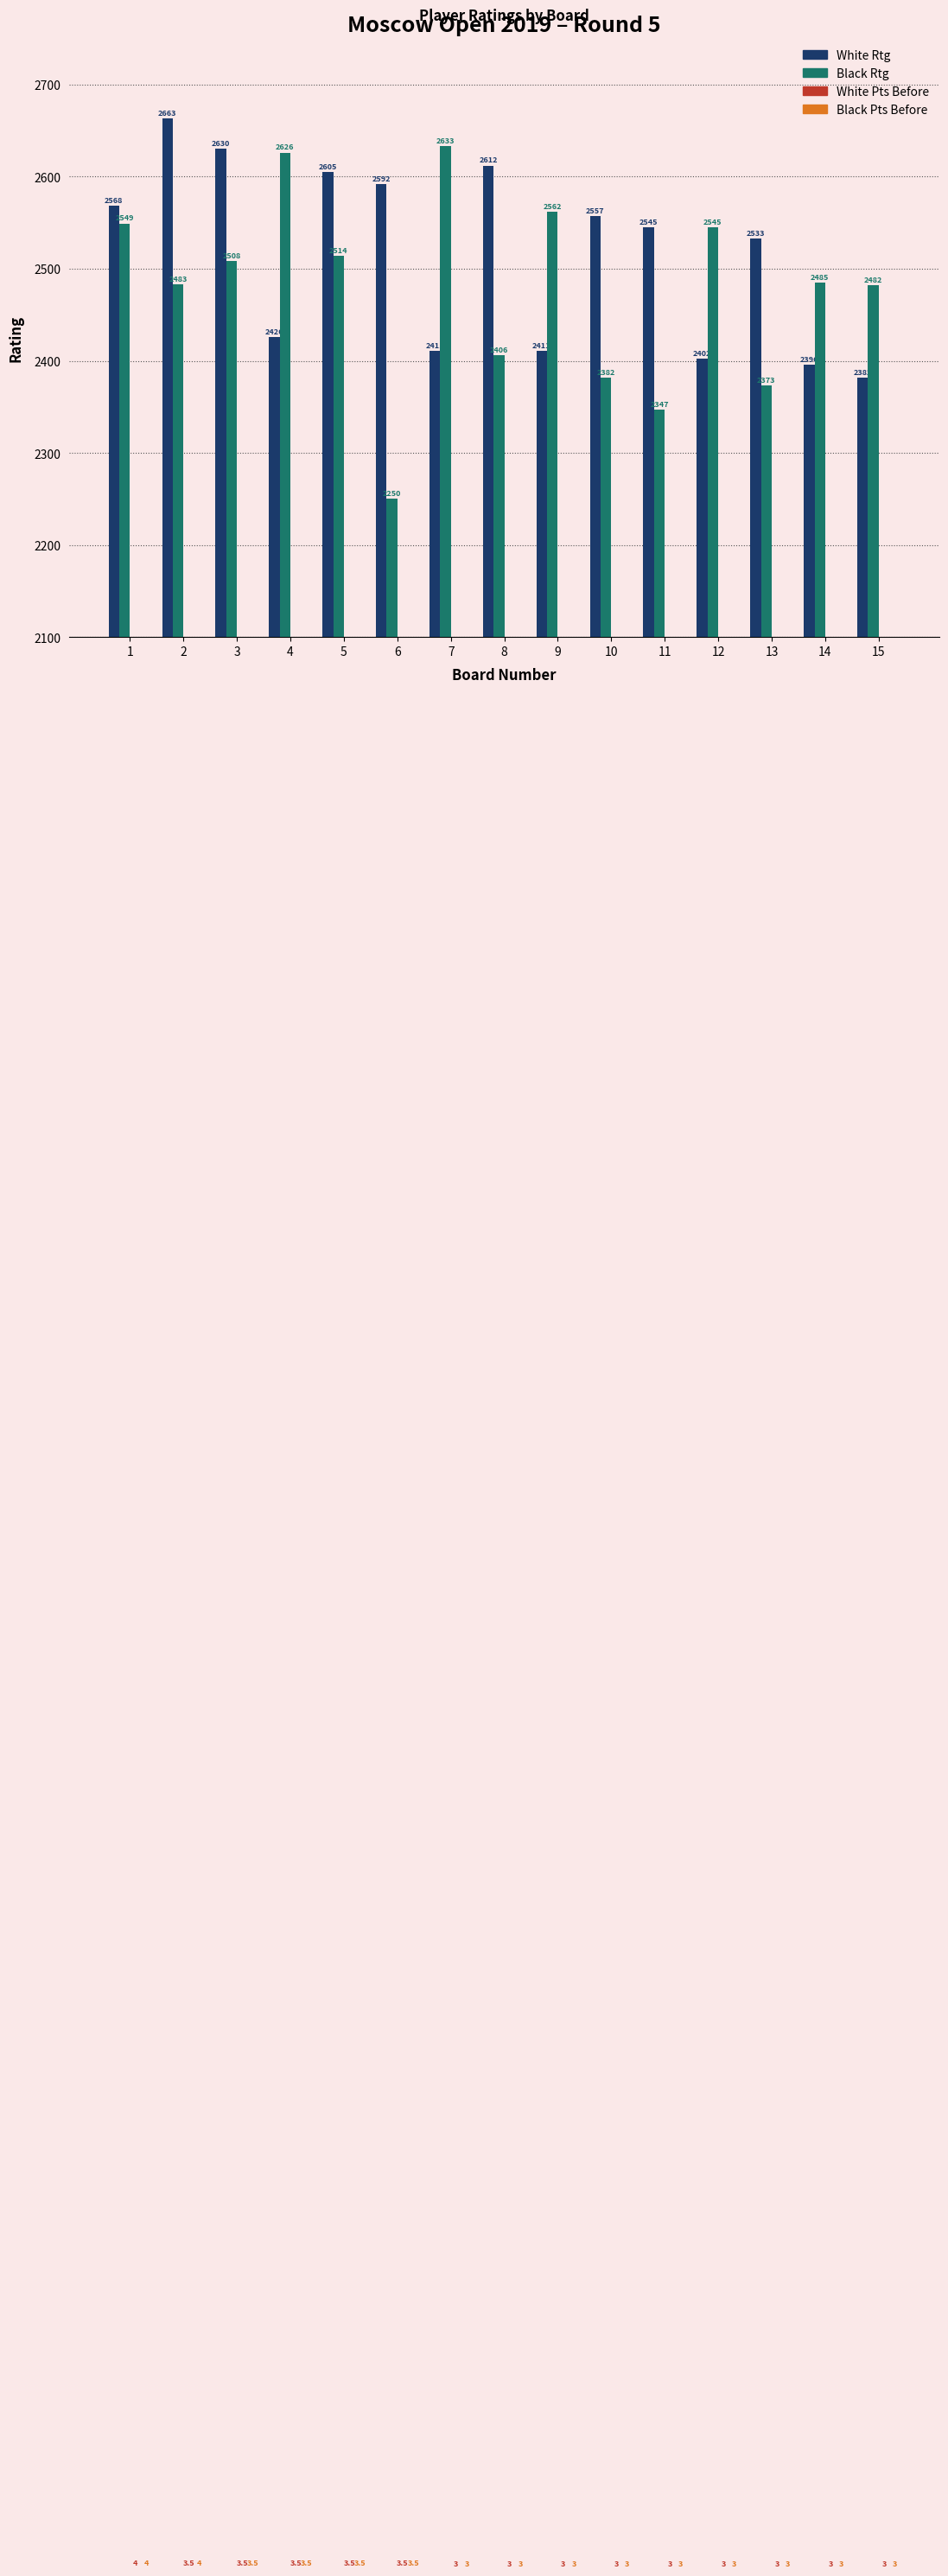

Reading left to right, extract all data points from this chart.

White Rtg: 2568.0	2663.0	2630.0	2426.0	2605.0	2592.0	2411.0	2612.0	2411.0	2557.0	2545.0	2402.0	2533.0	2396.0	2382.0
Black Rtg: 2549.0	2483.0	2508.0	2626.0	2514.0	2250.0	2633.0	2406.0	2562.0	2382.0	2347.0	2545.0	2373.0	2485.0	2482.0
White Pts Before: 4.0	3.5	3.5	3.5	3.5	3.5	3.0	3.0	3.0	3.0	3.0	3.0	3.0	3.0	3.0
Black Pts Before: 4.0	4.0	3.5	3.5	3.5	3.5	3.0	3.0	3.0	3.0	3.0	3.0	3.0	3.0	3.0